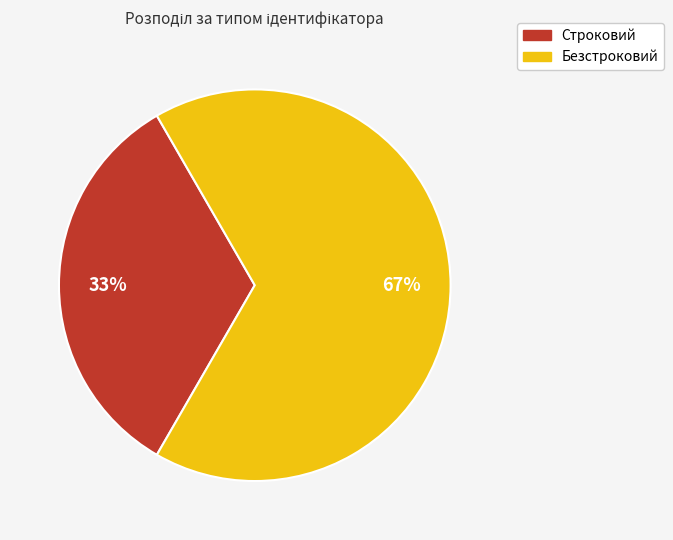

Which slice is the smallest?

Строковий